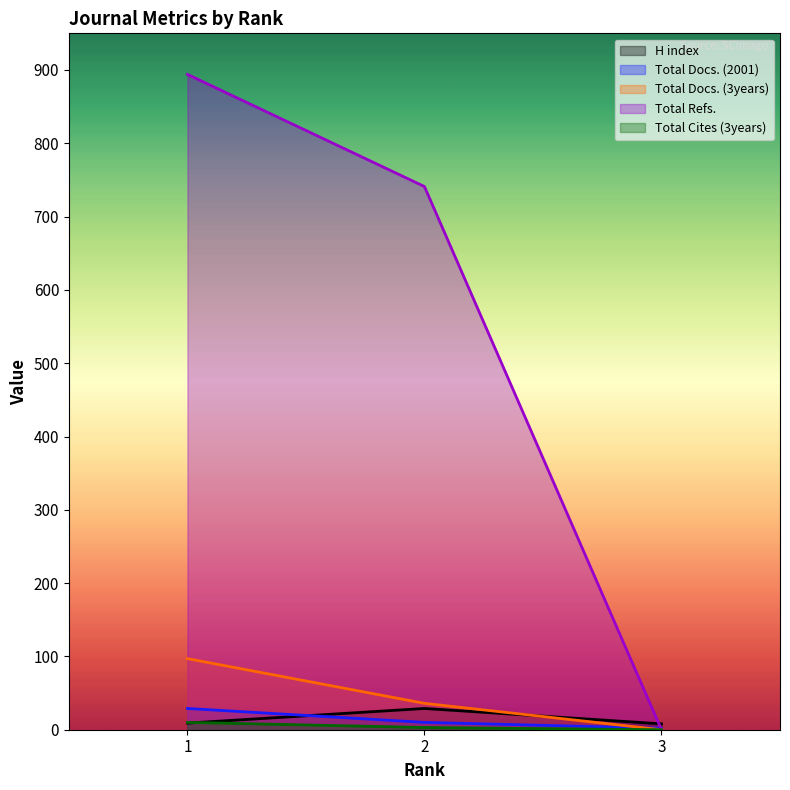

What are all the series names shown in the legend?

H index, Total Docs. (2001), Total Docs. (3years), Total Refs., Total Cites (3years)